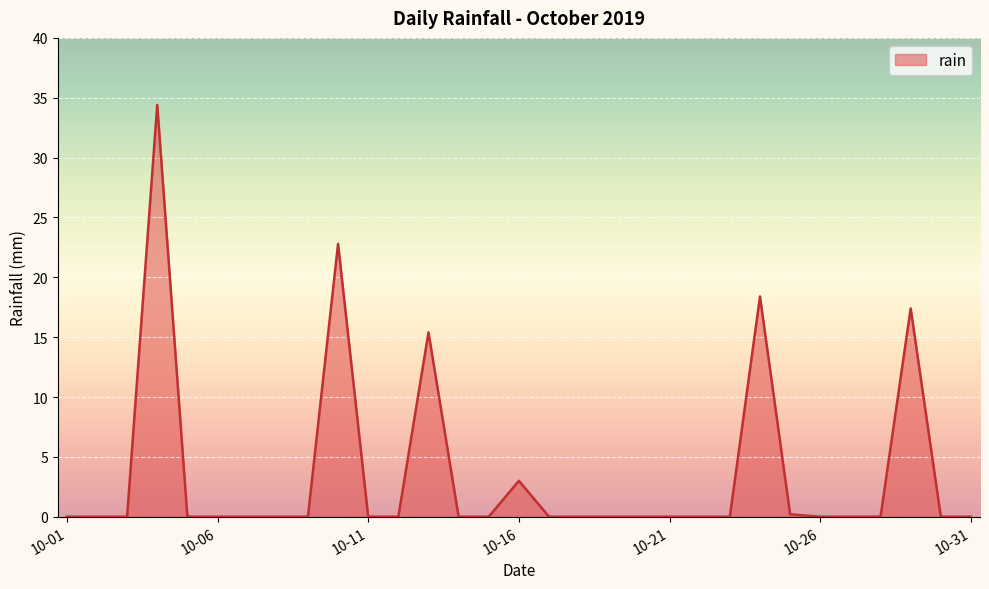

What is the difference between the maximum and minimum values?

34.4